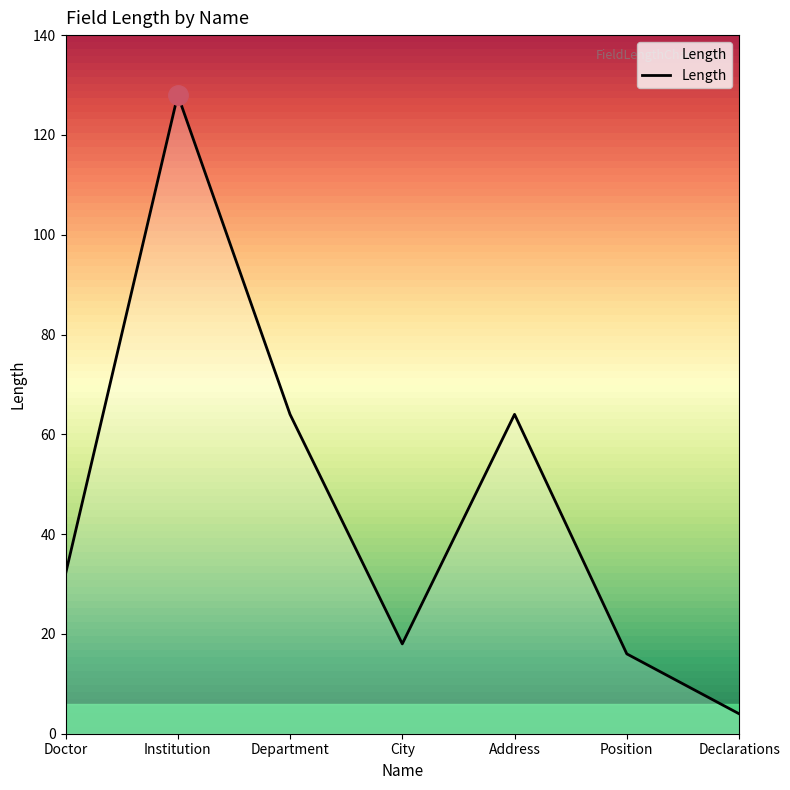

Approximately how many times larger is the value at Position compared to City?

0.9